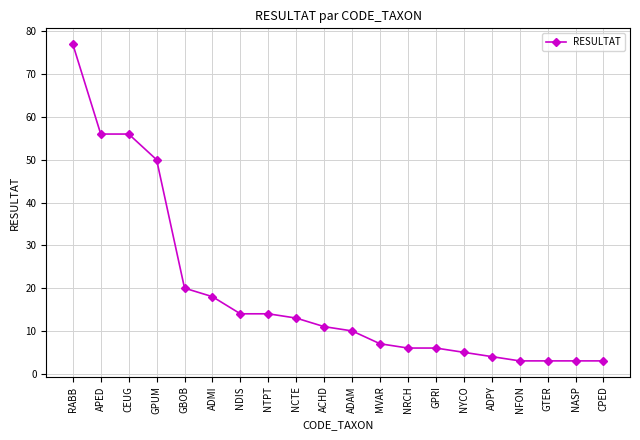

At which label does the data first exceed 11?

RABB